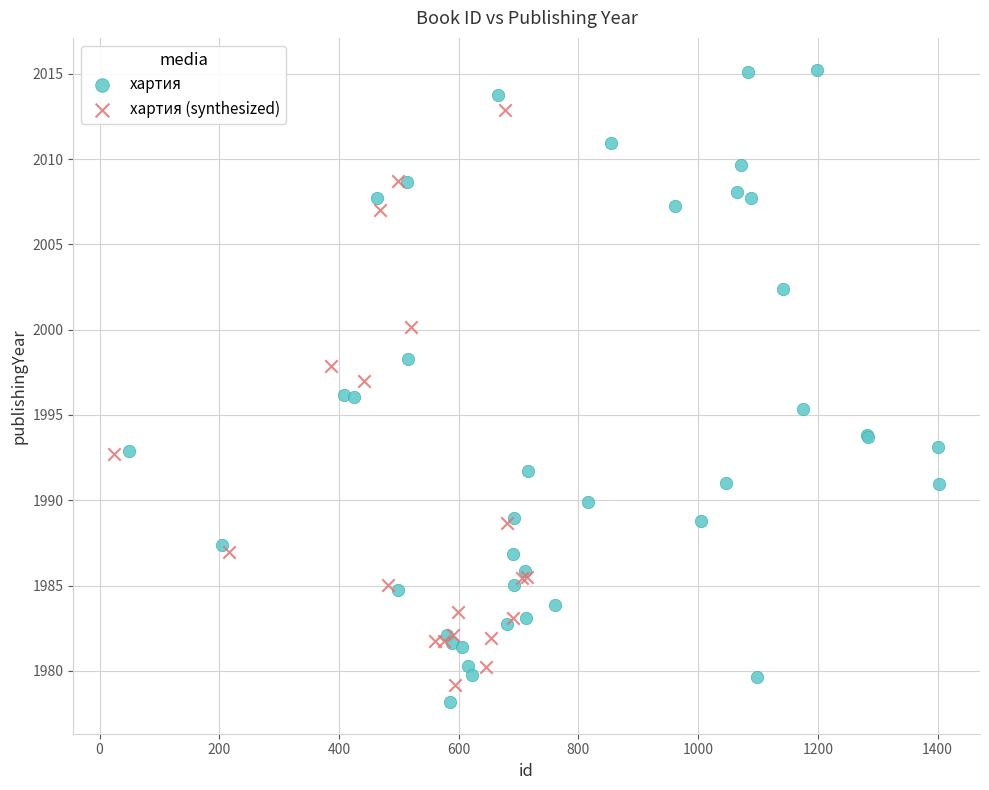

Which series has the largest Y range (max minus min)?

хартия